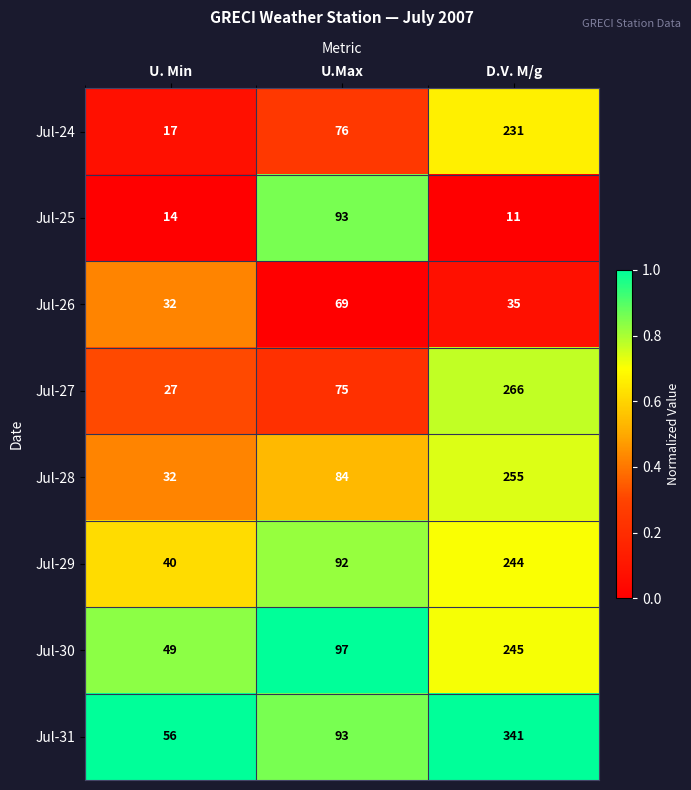

The value of Jul-25 at U. Min is 14. True or false?

True